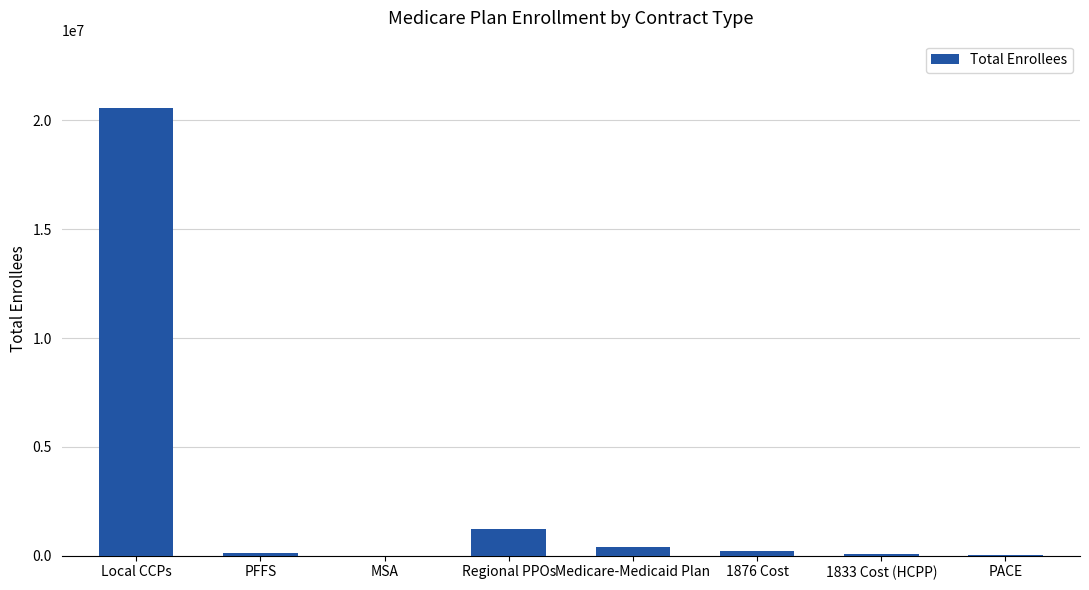

What is the sum of all values?

22654330